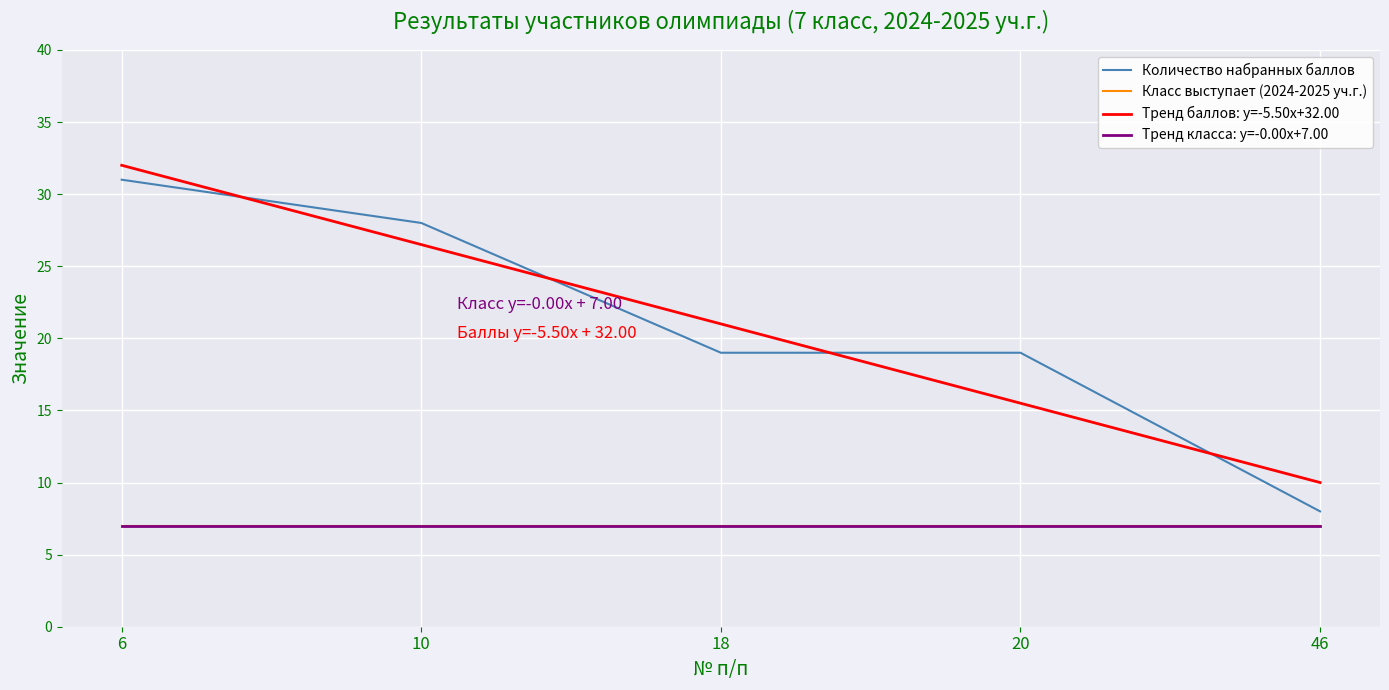

Where is Тренд класса: y=-0.00x+7.00 nearest to the value 7?

10